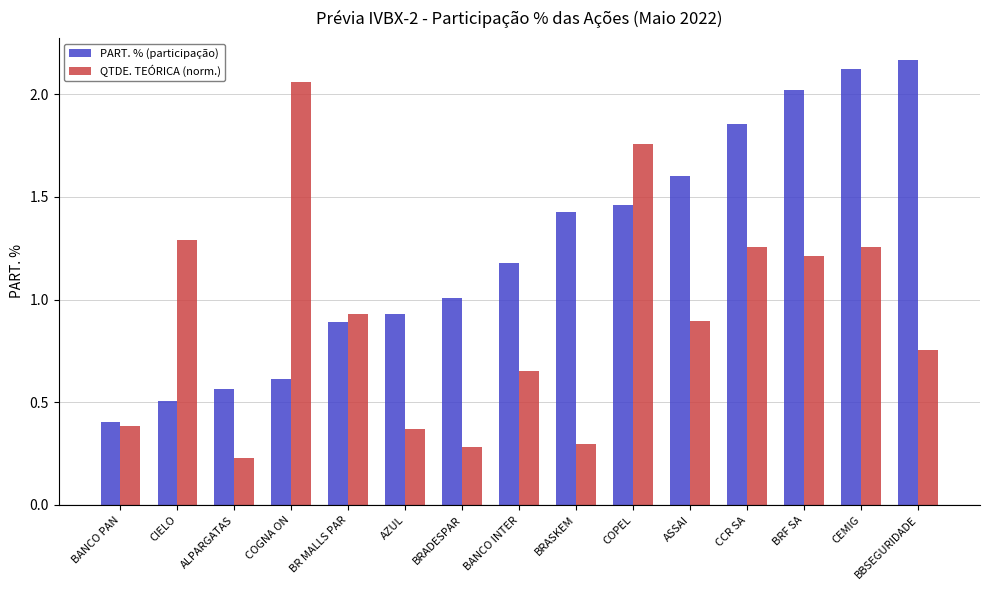

Rank the series at ASSAI from lowest to highest value.

QTDE. TEÓRICA (norm.), PART. % (participação)